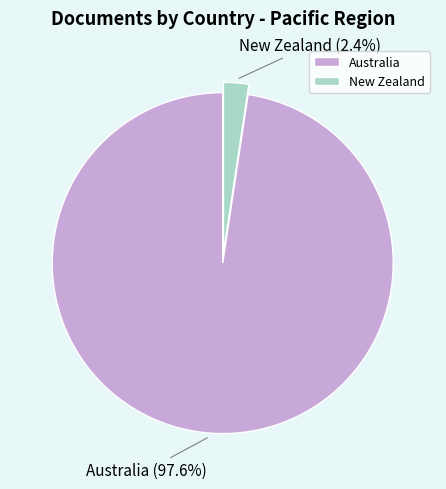

Between Australia and New Zealand, which is larger?

Australia